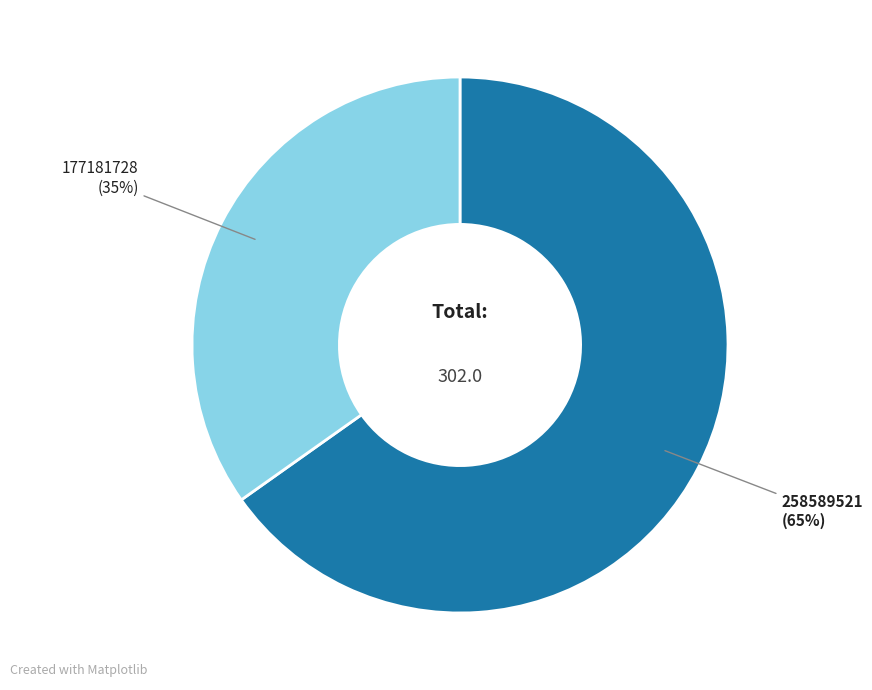

To the nearest percent, what is the average slice percentage?

50%